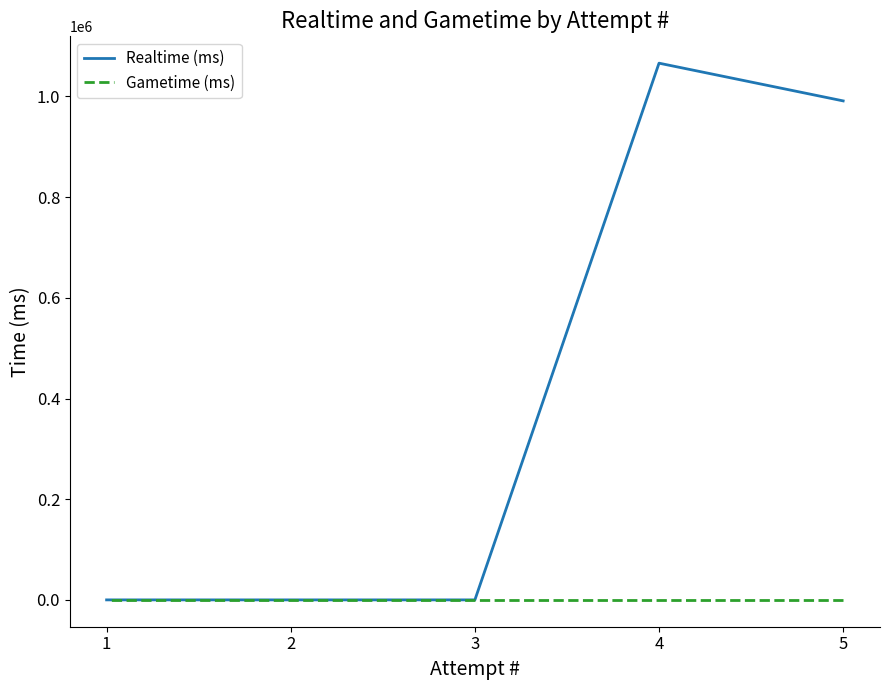

Which label corresponds to the largest value in the chart?

4